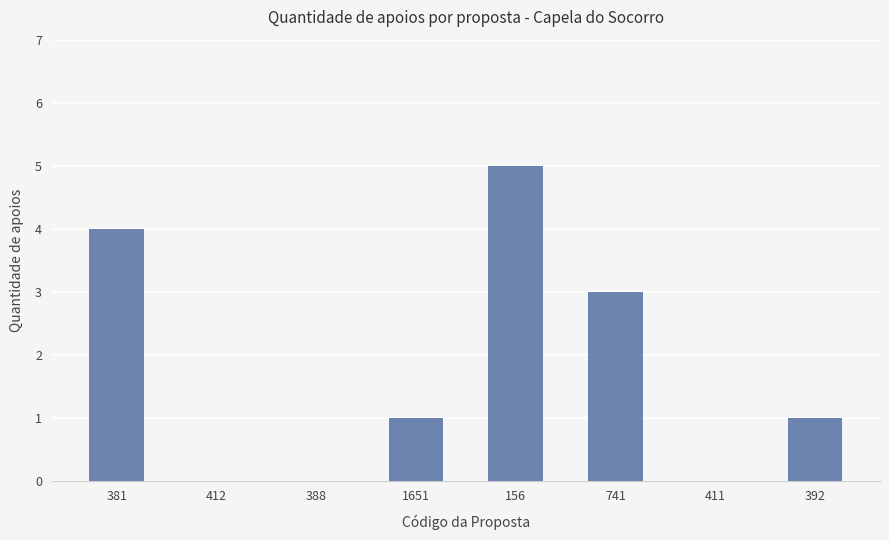

Between 1651 and 411, which is larger?

1651